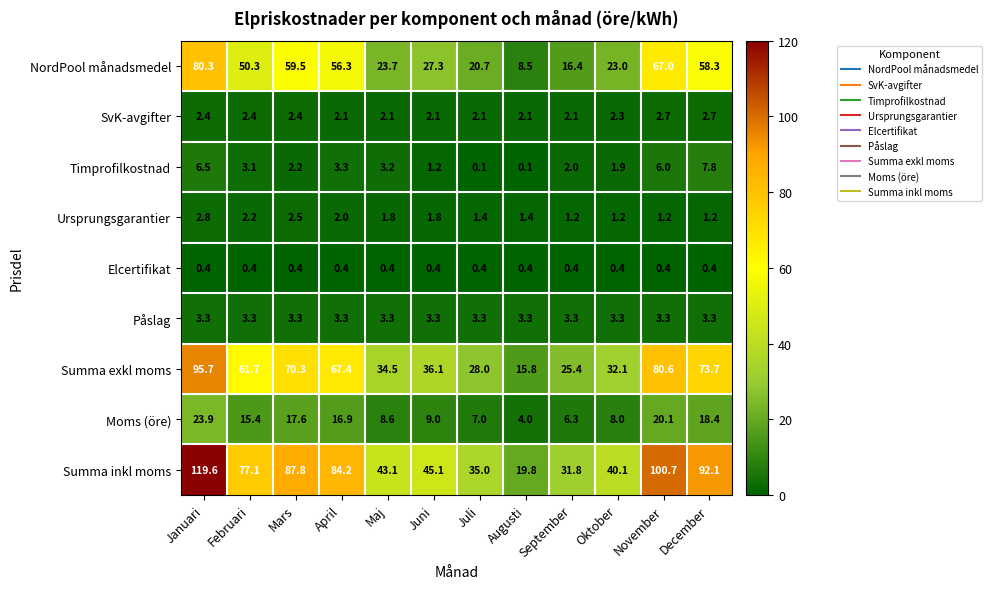

At how many categories does at least one series exceed 107?

1